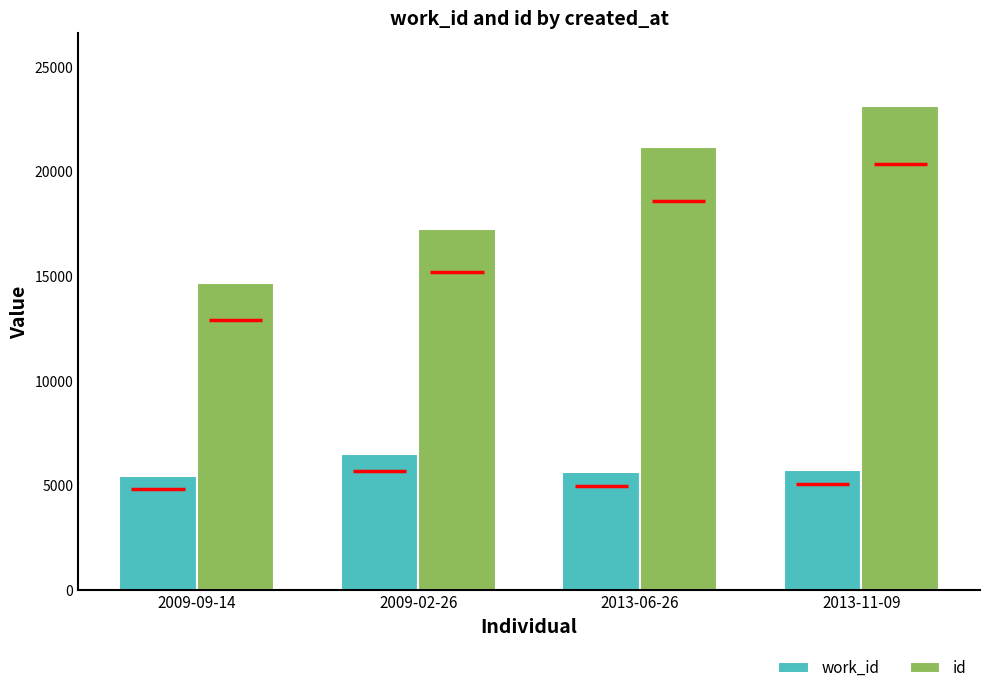

Count the work_id values in the range 5657 to 6489.

3